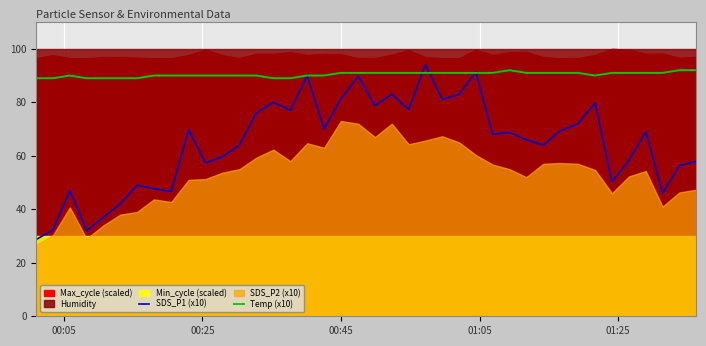

What is the sum of all SDS_P1 (x10) values?

2591.0